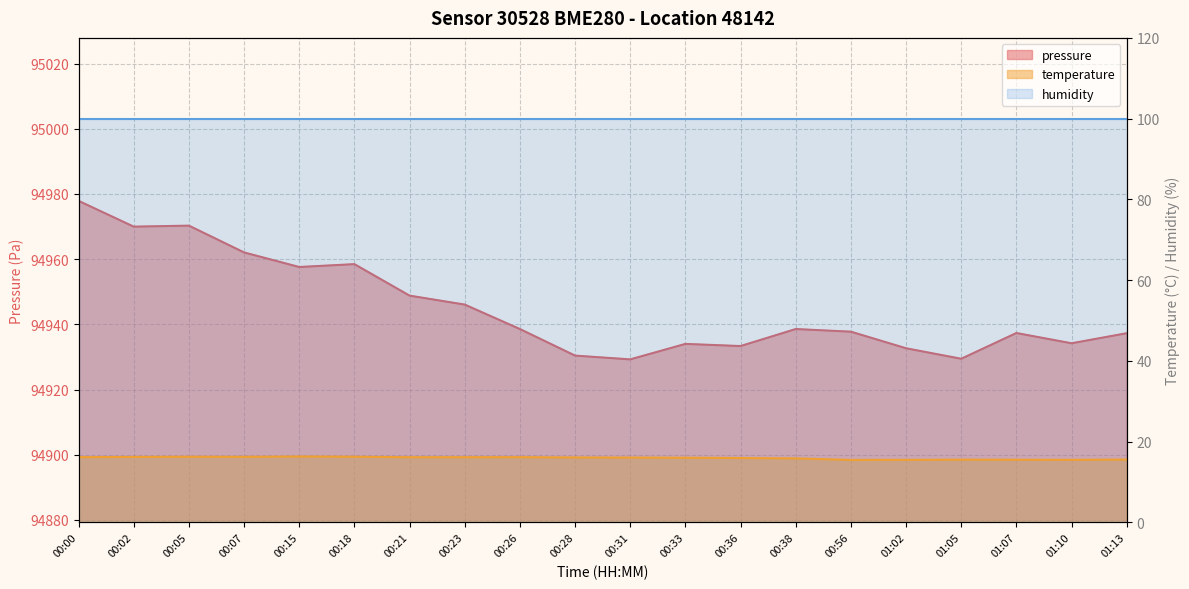

The value of temperature at 00:02 is 28.6. True or false?

False